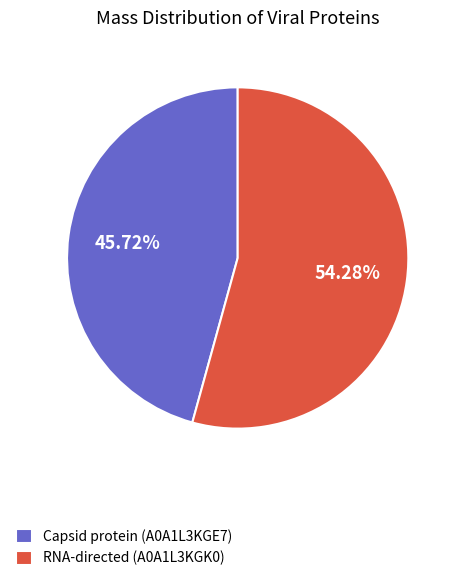

Does any single category account for the majority?

Yes